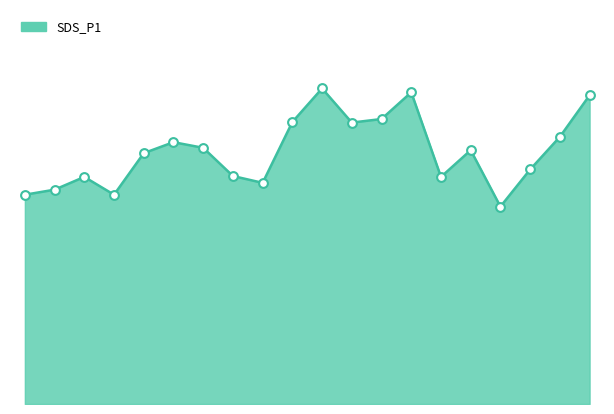

Is this an area chart (filled region under the line)?

Yes